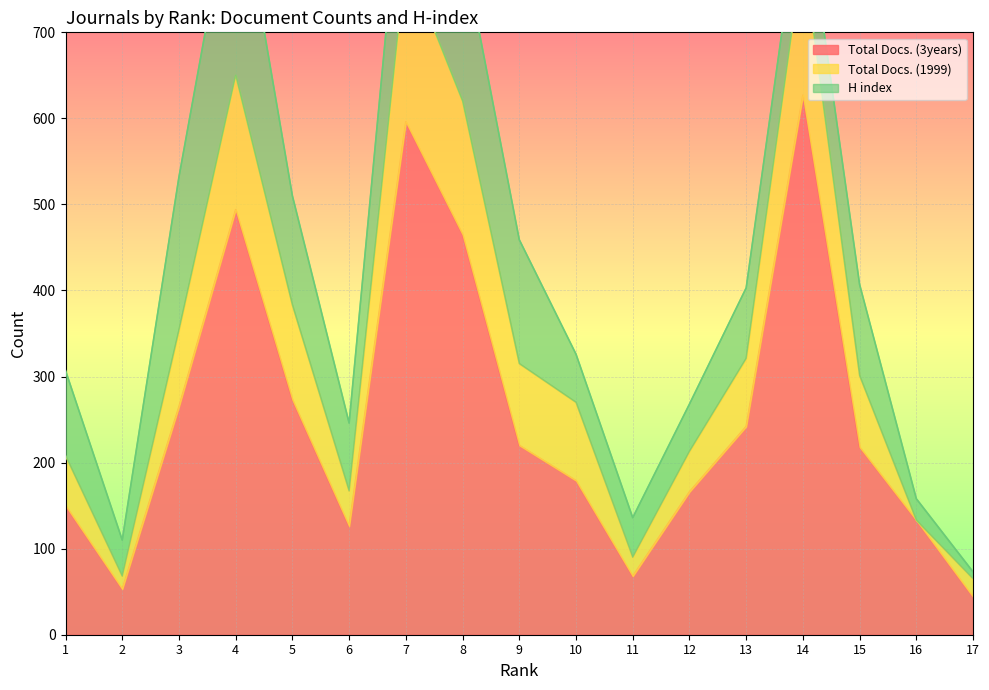

List the labels in order of Total Docs. (3years) value, largest first.

14, 7, 4, 8, 5, 3, 13, 9, 15, 10, 12, 1, 16, 6, 11, 2, 17